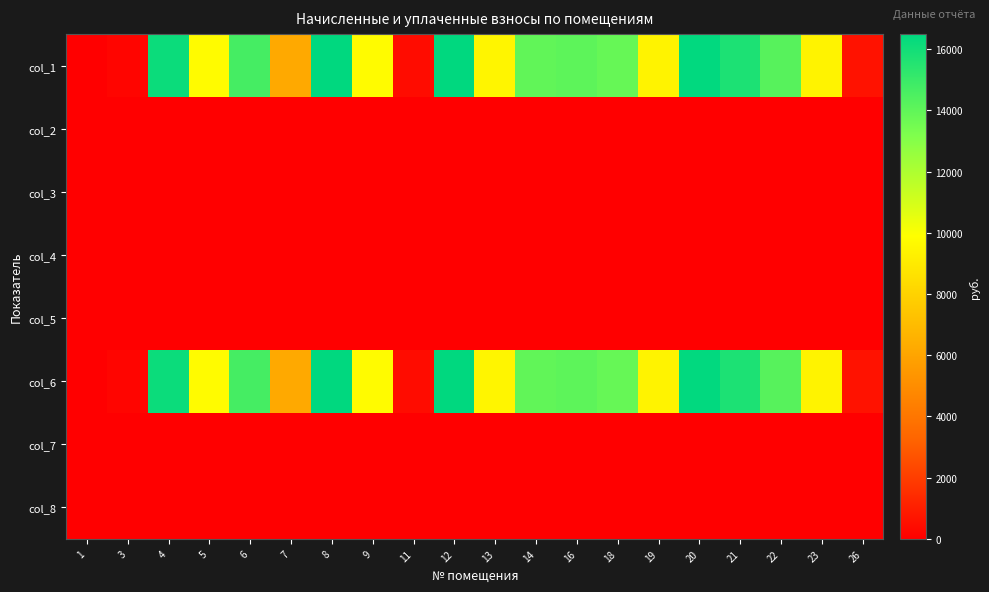

How many categories are shown in the chart?

20